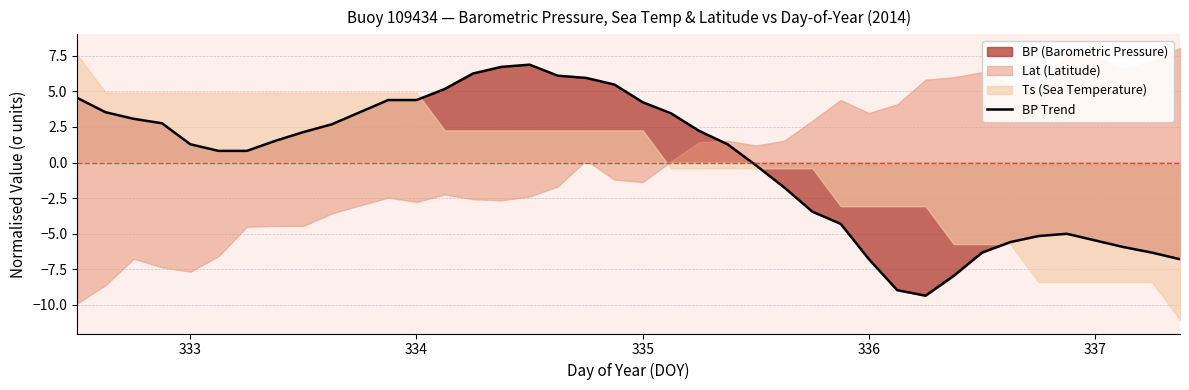

What is the highest value of the BP Trend series?

6.9